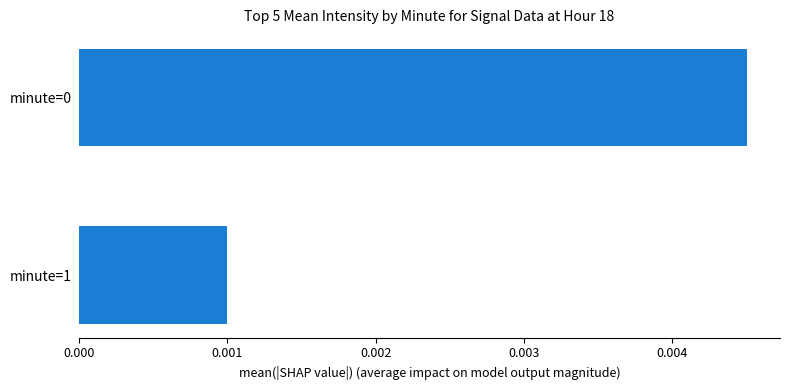

At which category does the chart reach its minimum across all series?

minute=1